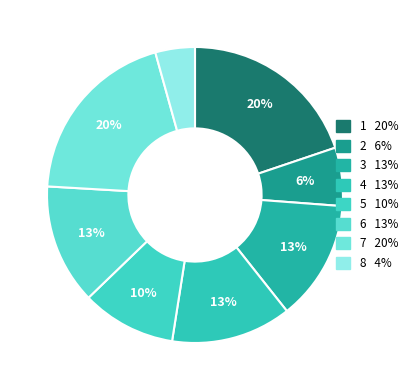

To the nearest percent, what portion does 5 represent?

10%